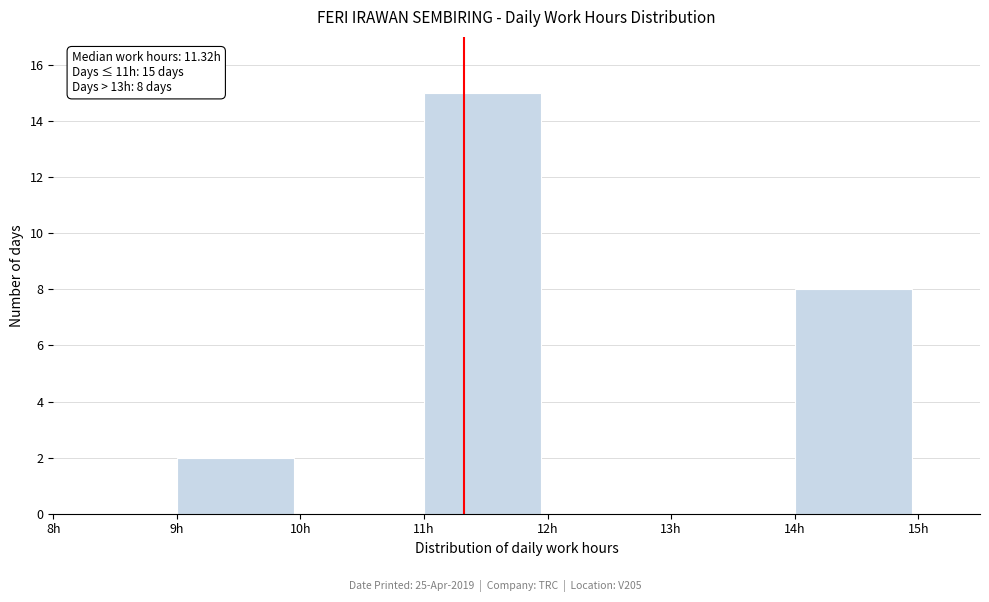

Which range on the x-axis has the tallest bar?

11 to 12